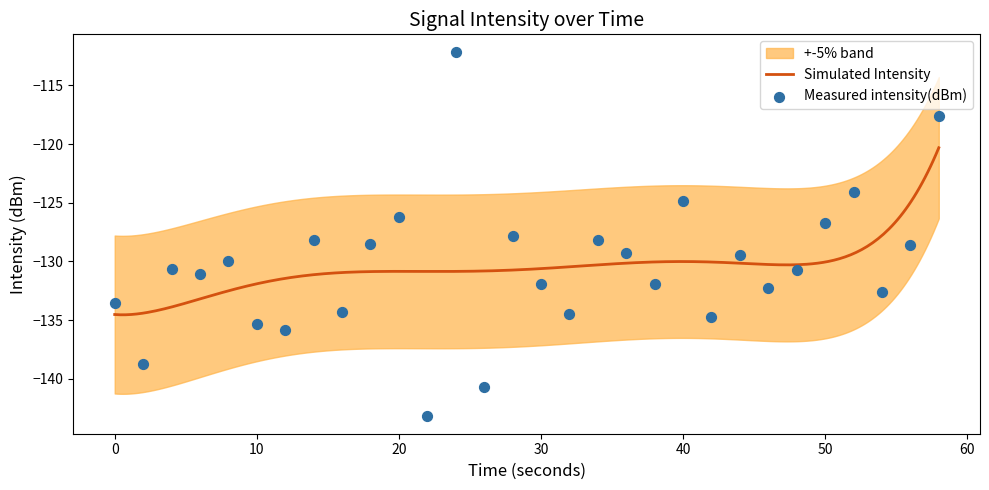

What is the change in value from 0 to 48?

+2.8